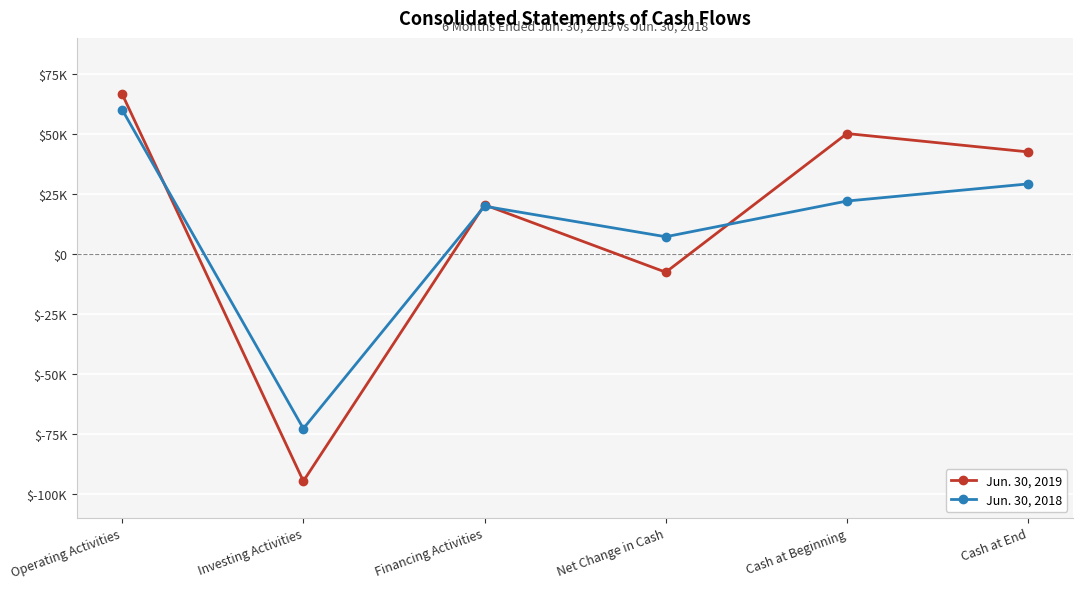

What are all the series names shown in the legend?

Jun. 30, 2019, Jun. 30, 2018